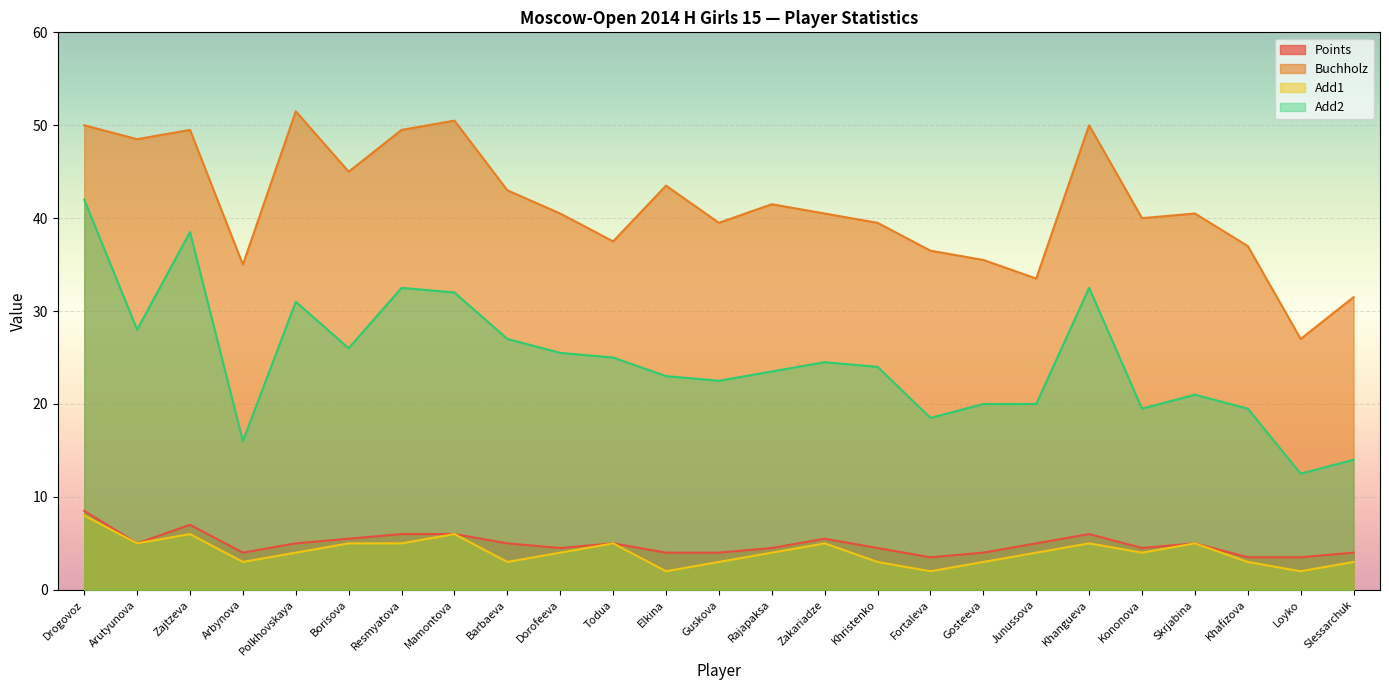

At how many categories does at least one series exceed 35?

21